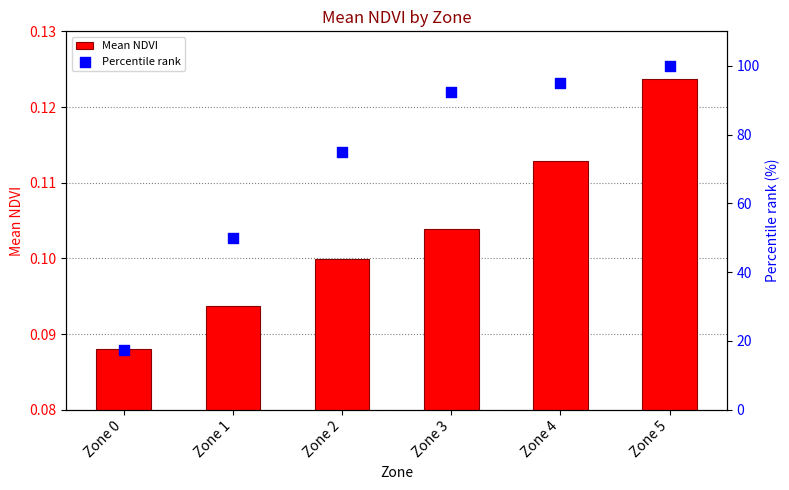

What are all the series names shown in the legend?

Mean NDVI, Percentile rank